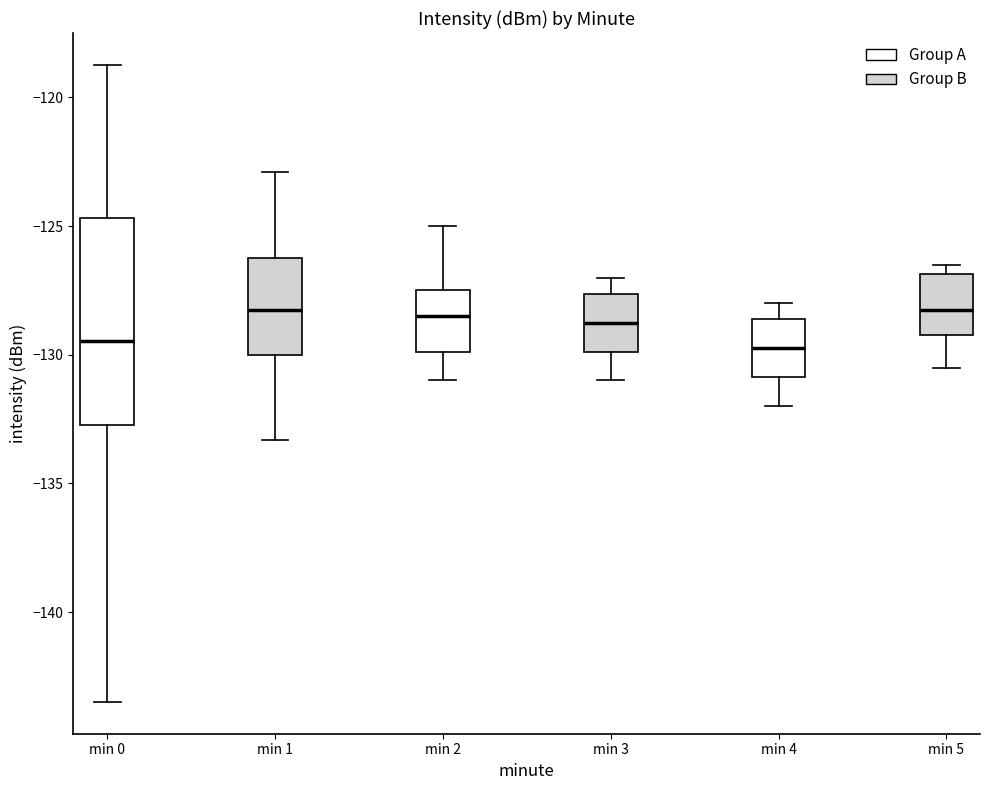

Reading left to right, transcribe this box plot: for each box, give where its median line is, the range the box spans, and where its two whiskers end, as read against the y-axis. The values are not printed on the chart, so give them approximately, as read against the axis.

min 0: median -129.5, box -132.5 to -124.5, whiskers -143.5 to -118.5
min 1: median -128.0, box -130.0 to -126.0, whiskers -133.5 to -123.0
min 2: median -128.5, box -130.0 to -127.5, whiskers -131.0 to -125.0
min 3: median -128.5, box -130.0 to -127.5, whiskers -131.0 to -127.0
min 4: median -129.5, box -131.0 to -128.5, whiskers -132.0 to -128.0
min 5: median -128.0, box -129.0 to -127.0, whiskers -130.5 to -126.5